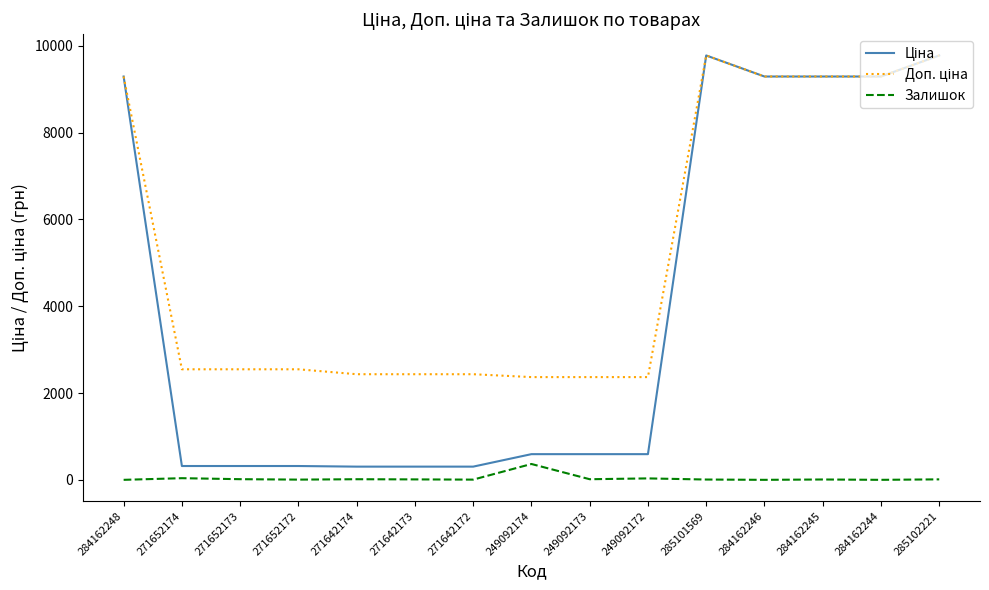

What is the total value across all series at 249092174?

3323.2